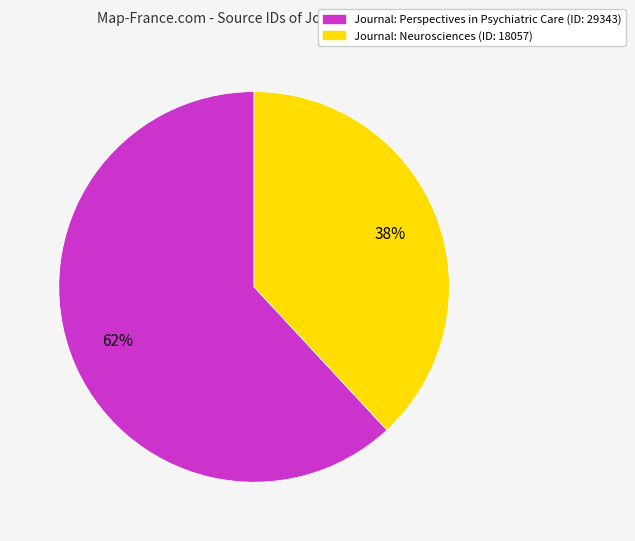

Is there any slice that represents more than half of the pie?

Yes